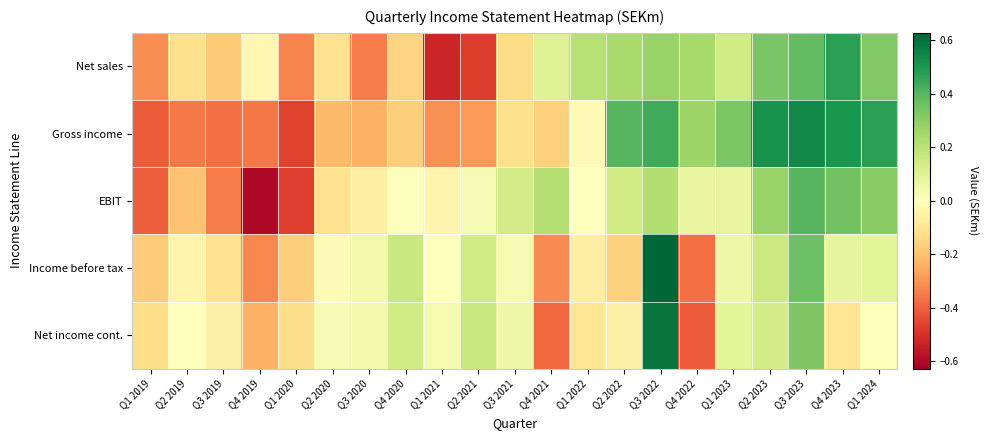

Which series has the largest range (max minus min)?

Net sales